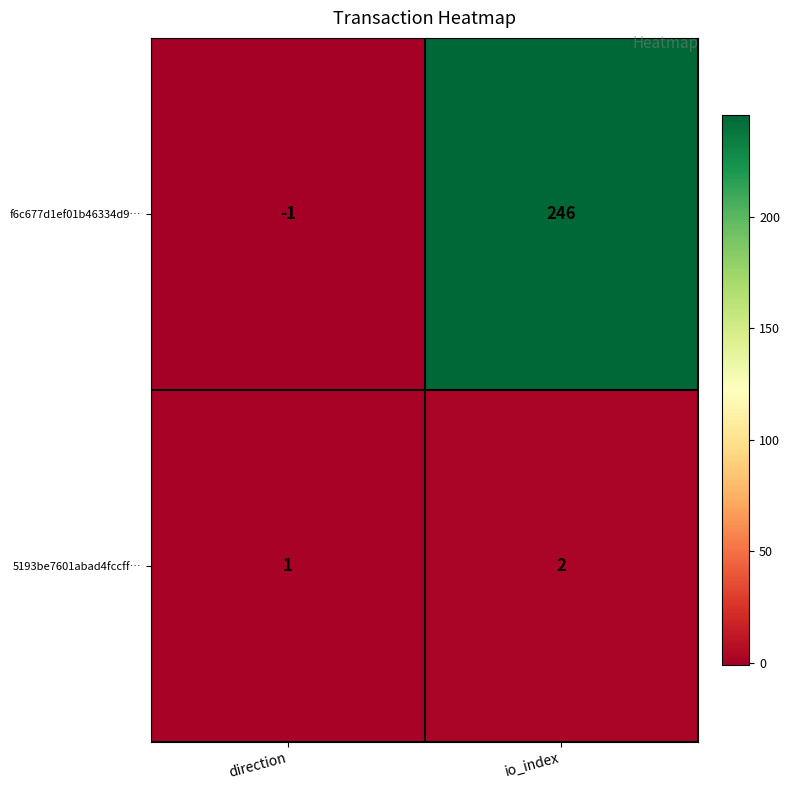

Where is 5193be7601abad4fccff… nearest to the value 1?

direction